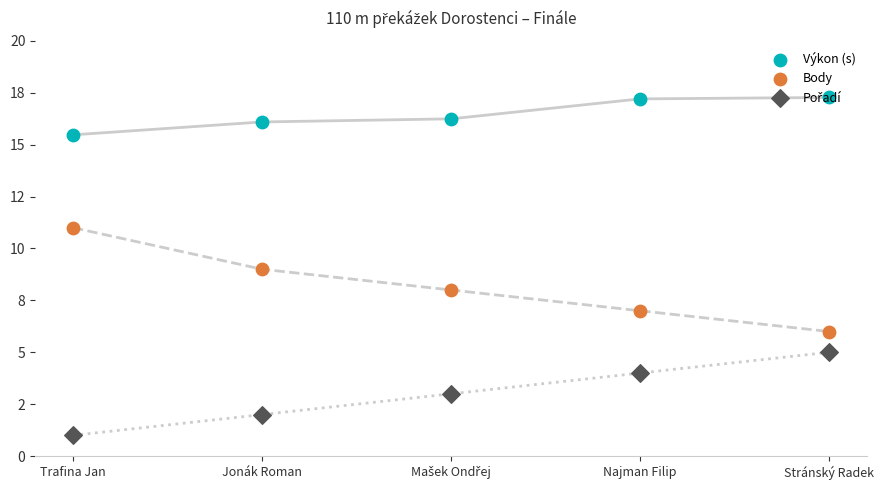

Which series contains the lowest Y value?

Pořadí